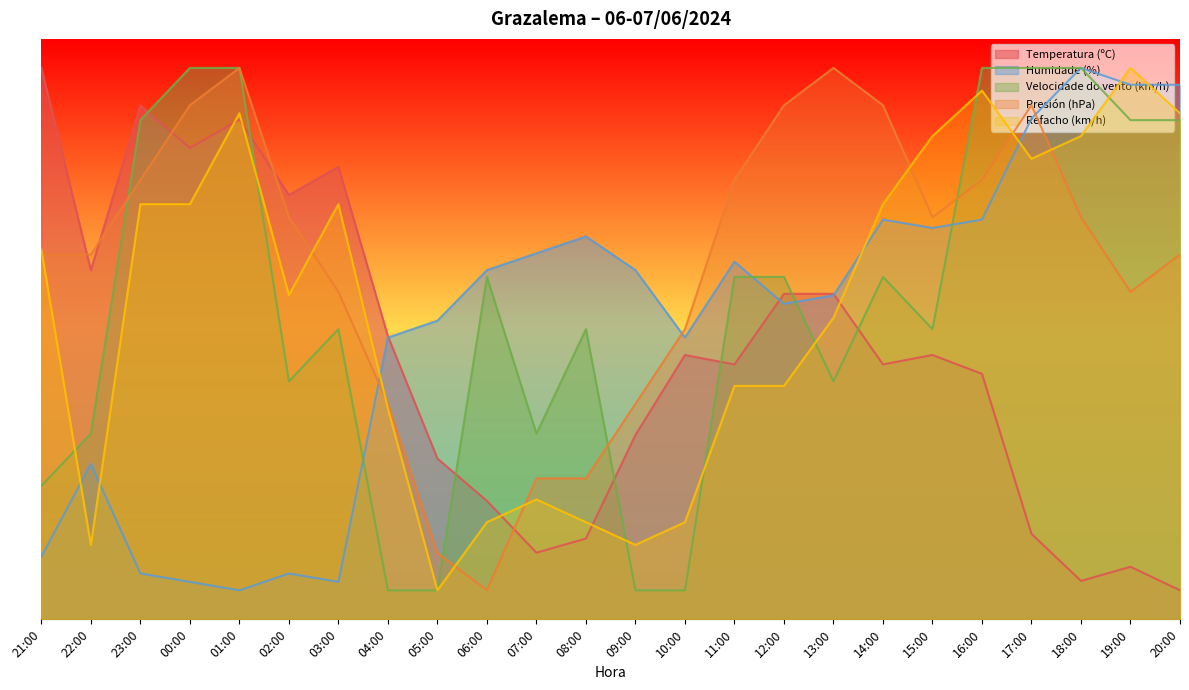

Is it true that Refacho (km/h) equals 20.7 at 07:00?

True